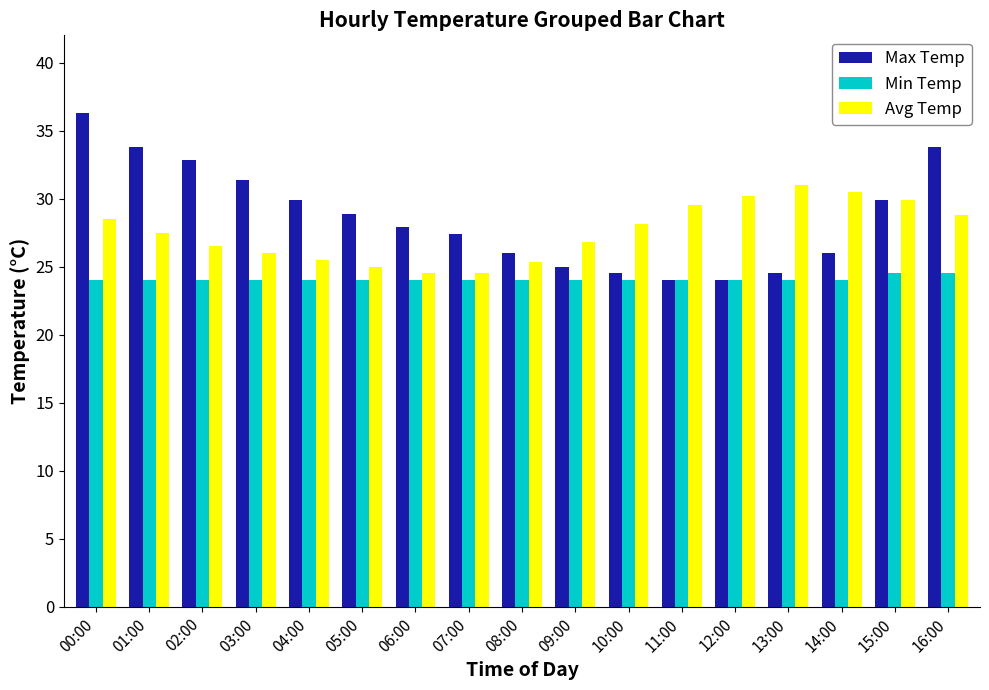

Rank the series by their average value, from highest to lowest.

Max Temp, Avg Temp, Min Temp